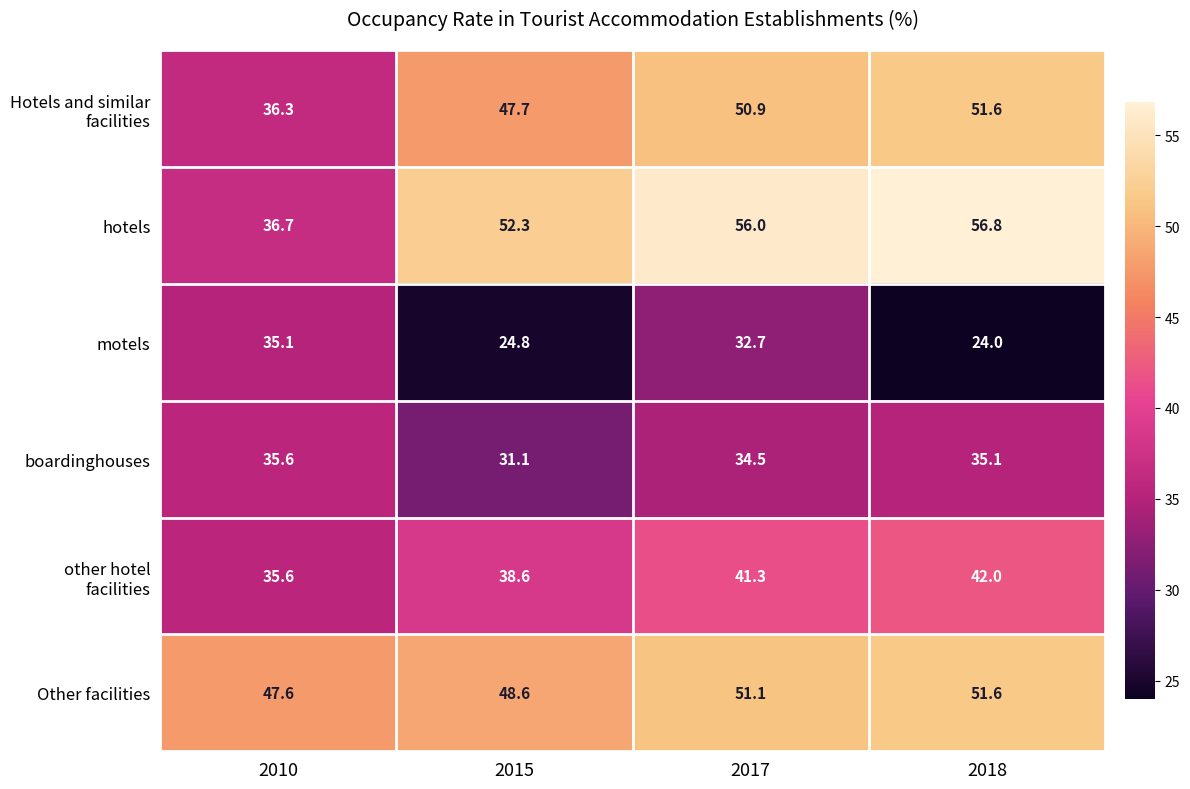

Which label corresponds to the smallest value in the chart?

2018